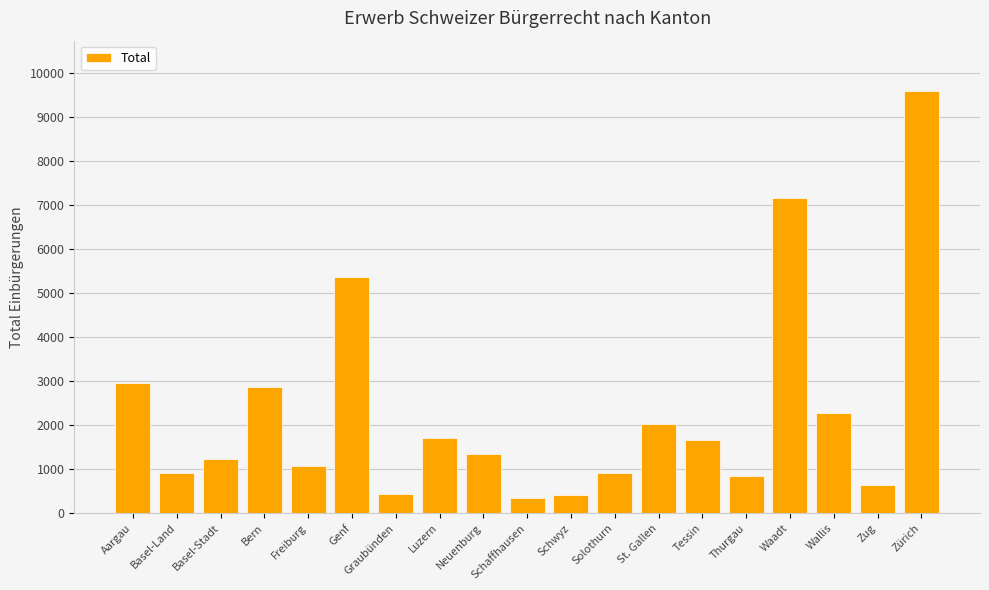

The chart shows a value of 3729 at Wallis. True or false?

False